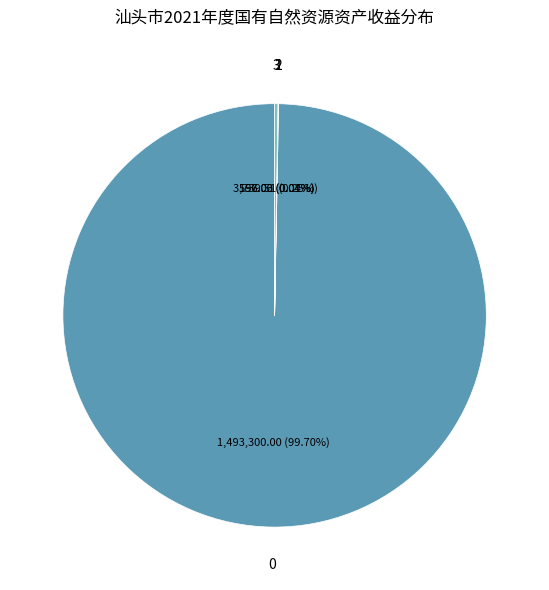

To the nearest percent, what is the average slice percentage?

25%